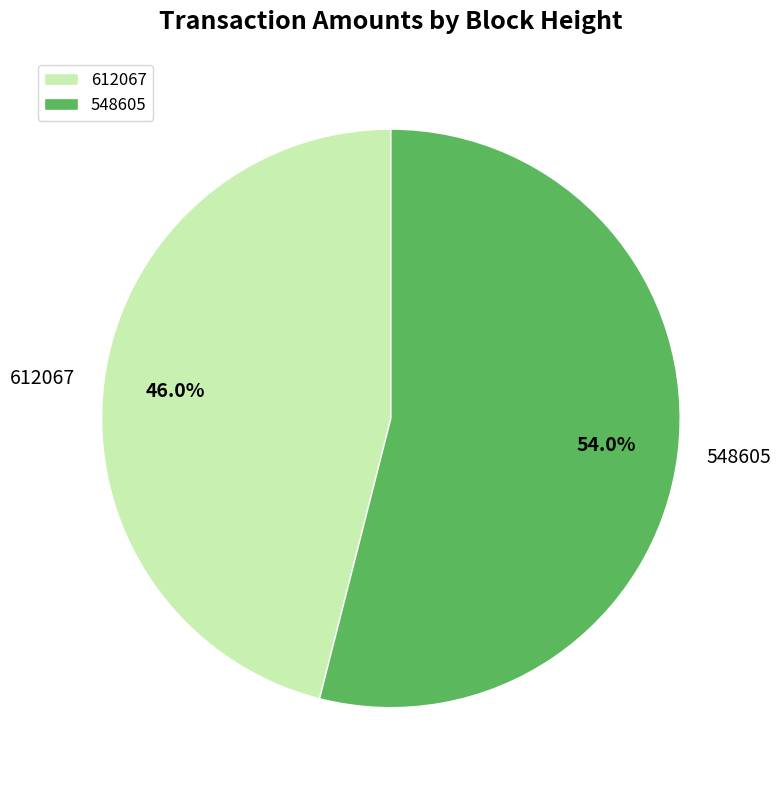

How many slices are in this pie chart?

2